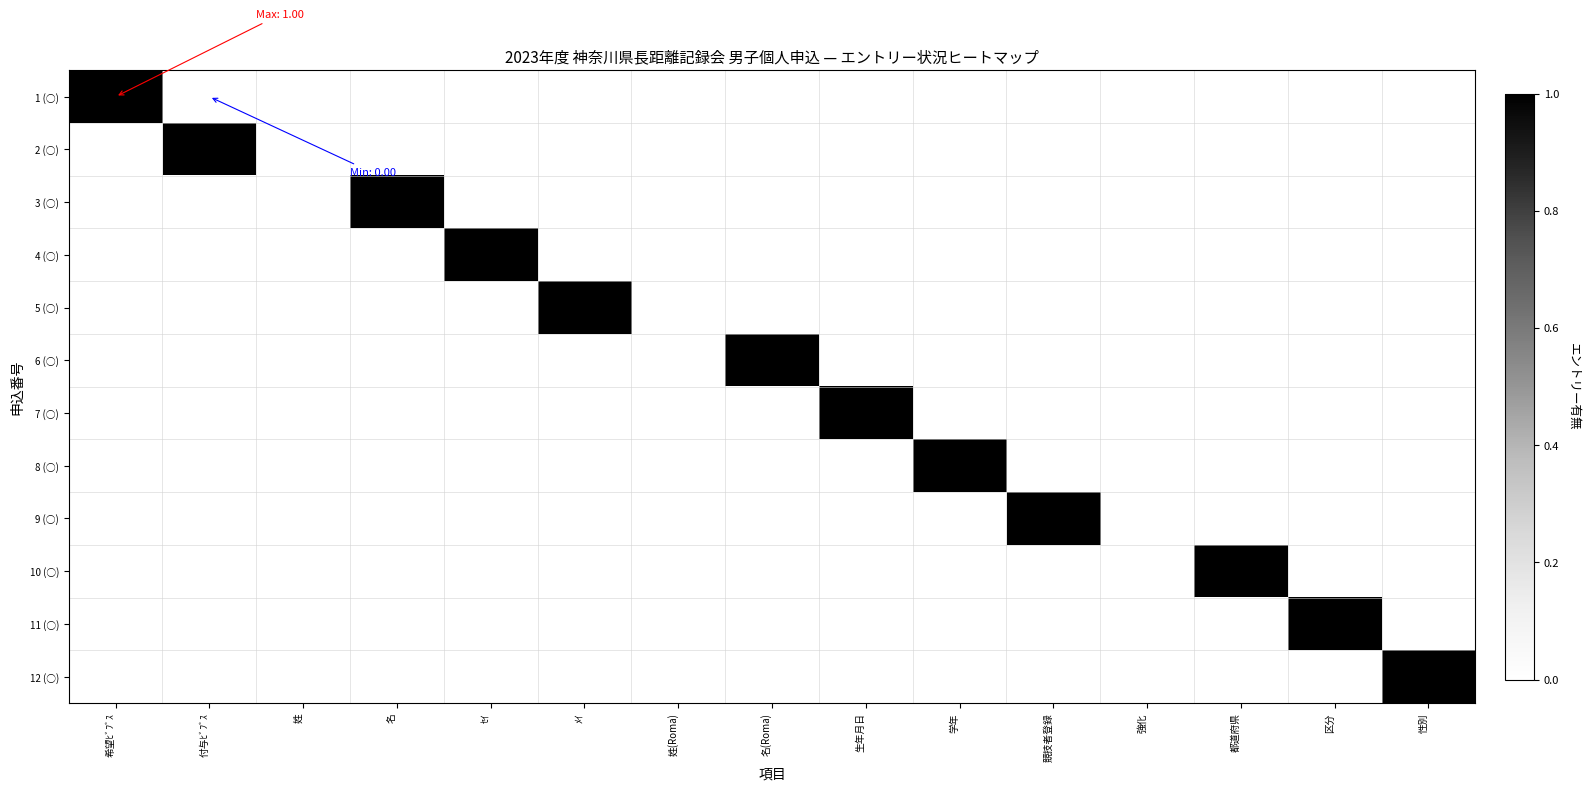

Which series has the largest total across all categories?

1 (○)